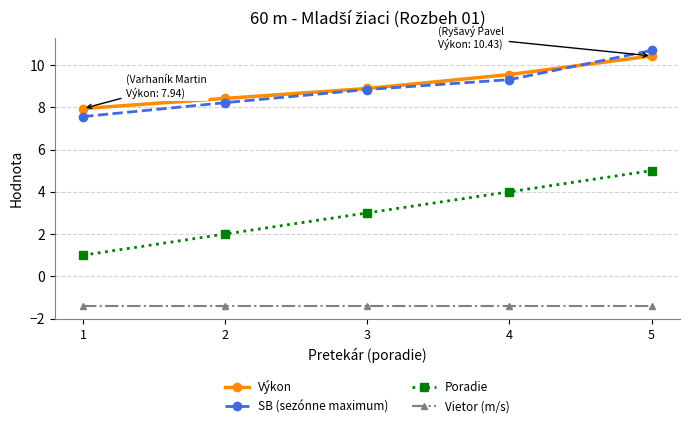

Reading left to right, what are all the values shown in this chart?

Výkon: 1=7.9	2=8.4	3=8.9	4=9.6	5=10.4
SB (sezónne maximum): 1=7.6	2=8.2	3=8.8	4=9.3	5=10.7
Poradie: 1=1.0	2=2.0	3=3.0	4=4.0	5=5.0
Vietor (m/s): 1=-1.4	2=-1.4	3=-1.4	4=-1.4	5=-1.4